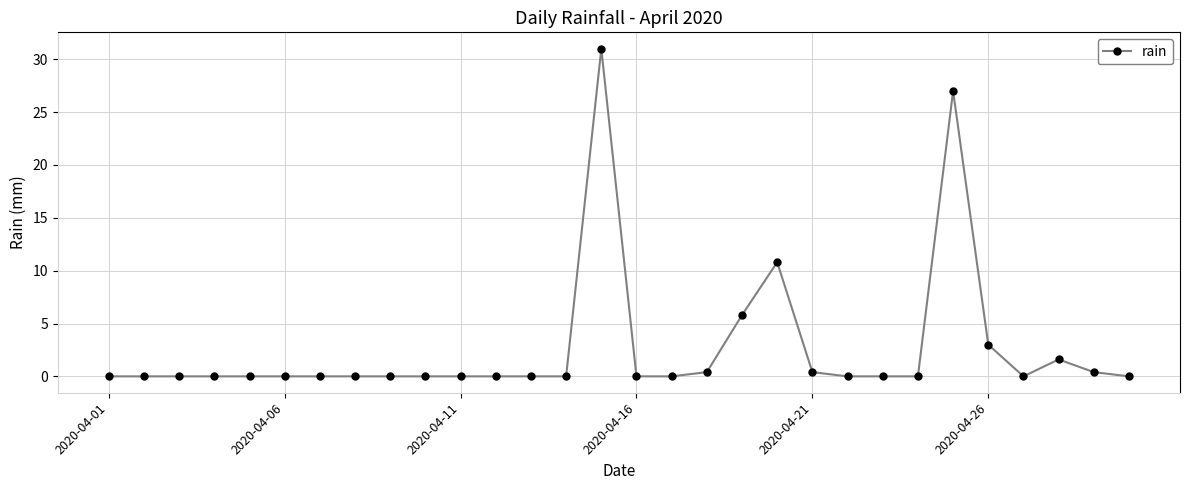

How many distinct data groups are displayed?

1